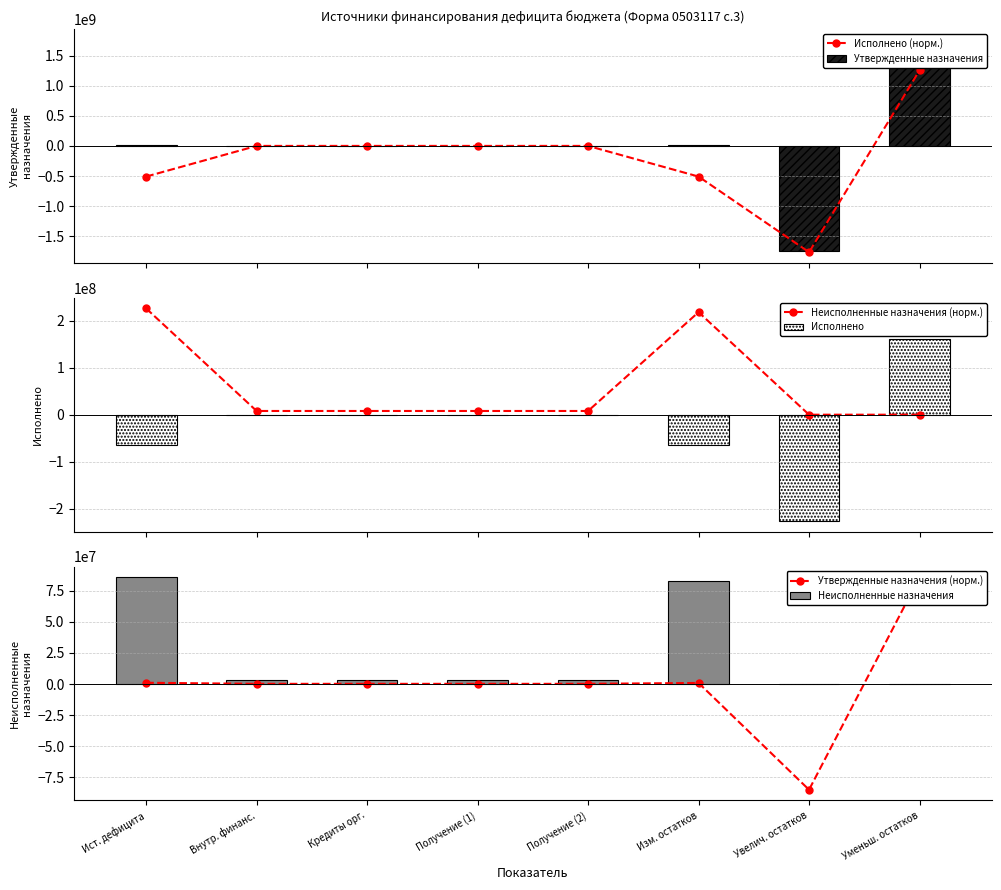

How many data points in Исполнено (норм.) are less than 0?

3